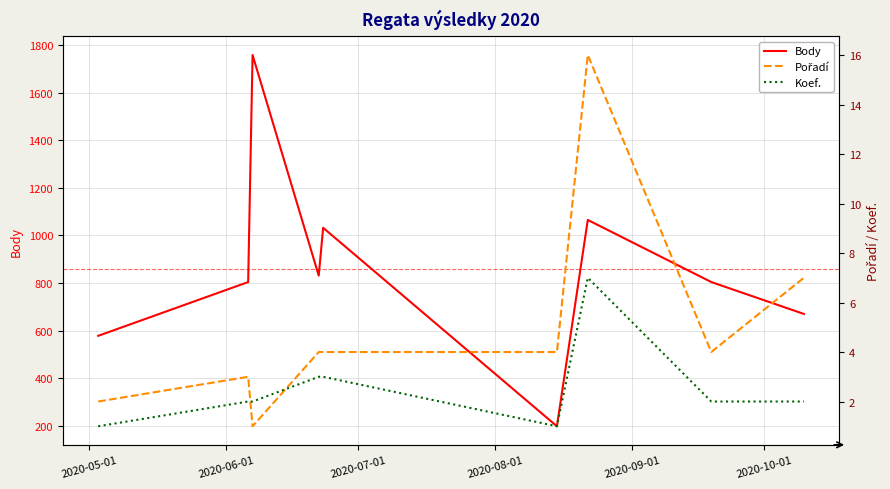

Which series has the largest total across all categories?

Body